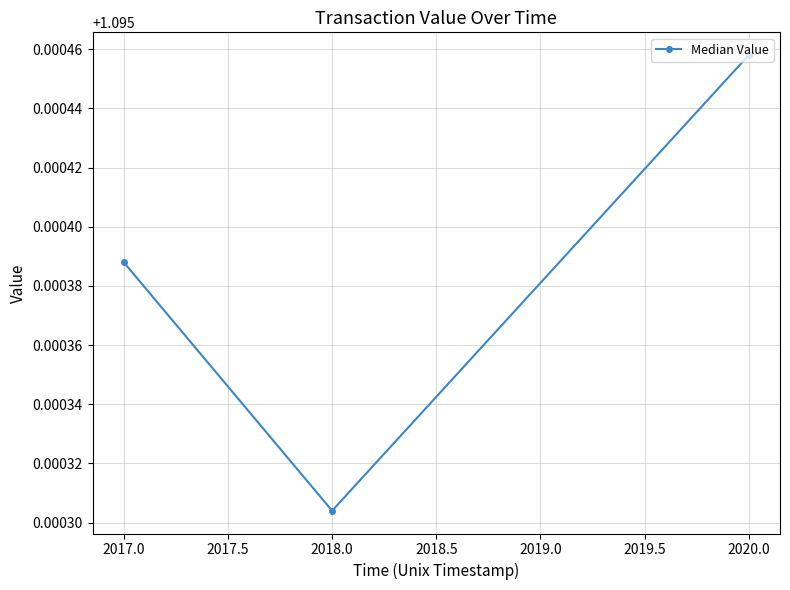

Which category has the highest value across all series?

2020.0